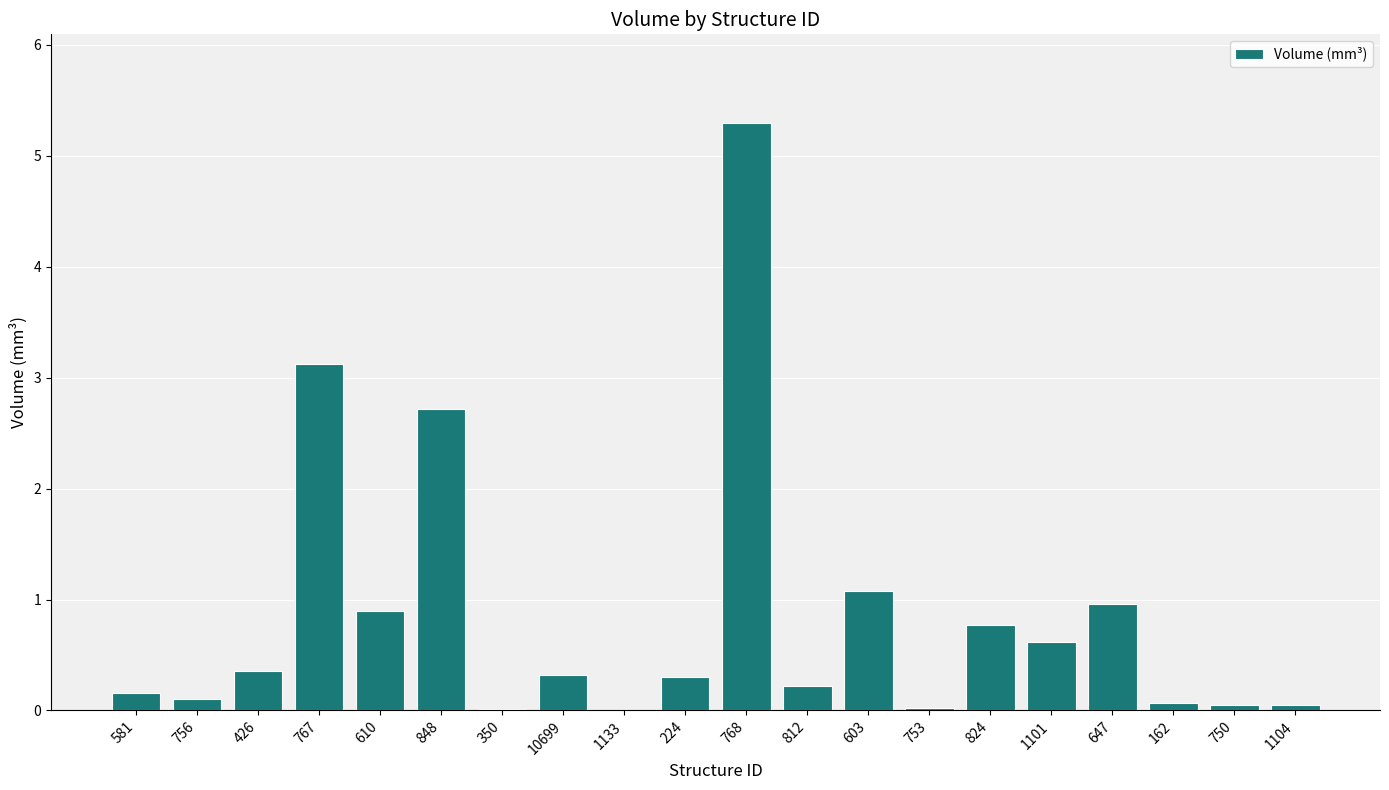

Where is the data nearest to the value 2?

848